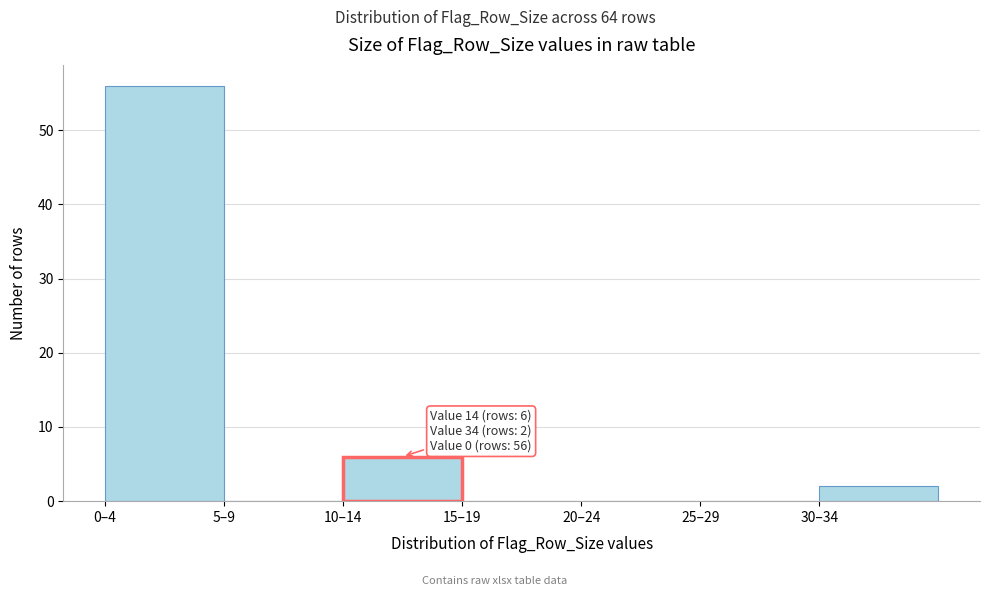

Reading left to right, what are all the values shown in this chart?

0–4=56	5–9=0	10–14=6	15–19=0	20–24=0	25–29=0	30–34=2